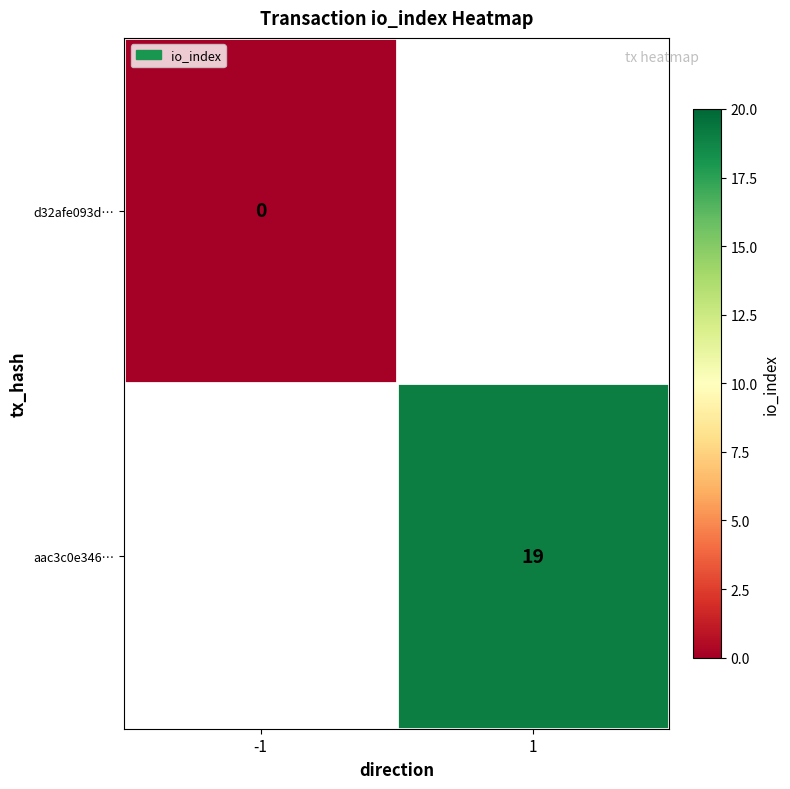

Is the value of d32afe093d… at -1 greater than the value of aac3c0e346… at 1?

No